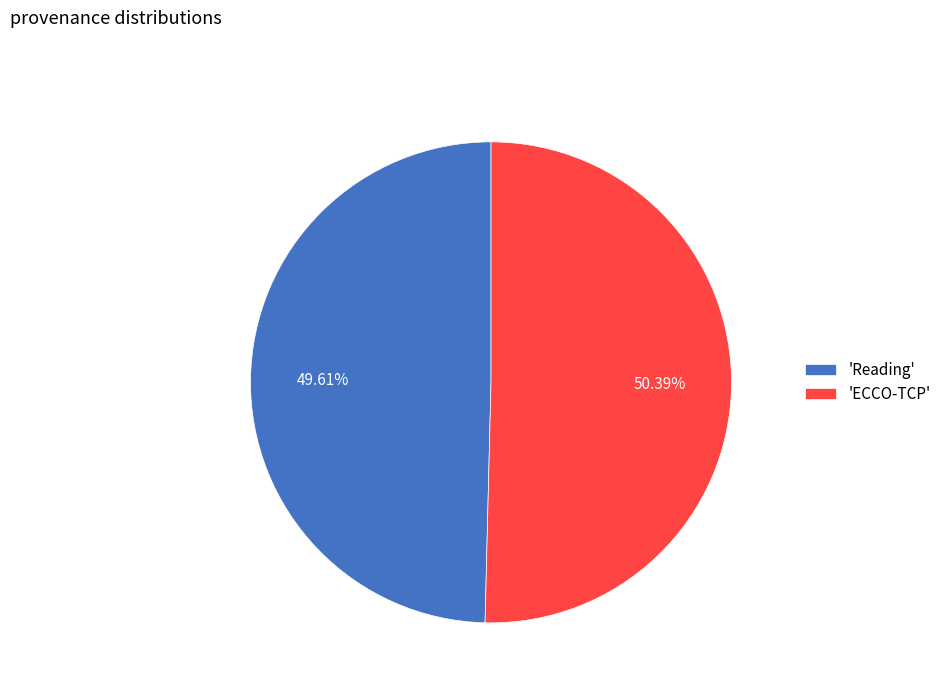

What is the ratio of the value at 'Reading' to the value at 'ECCO-TCP'?

1.0